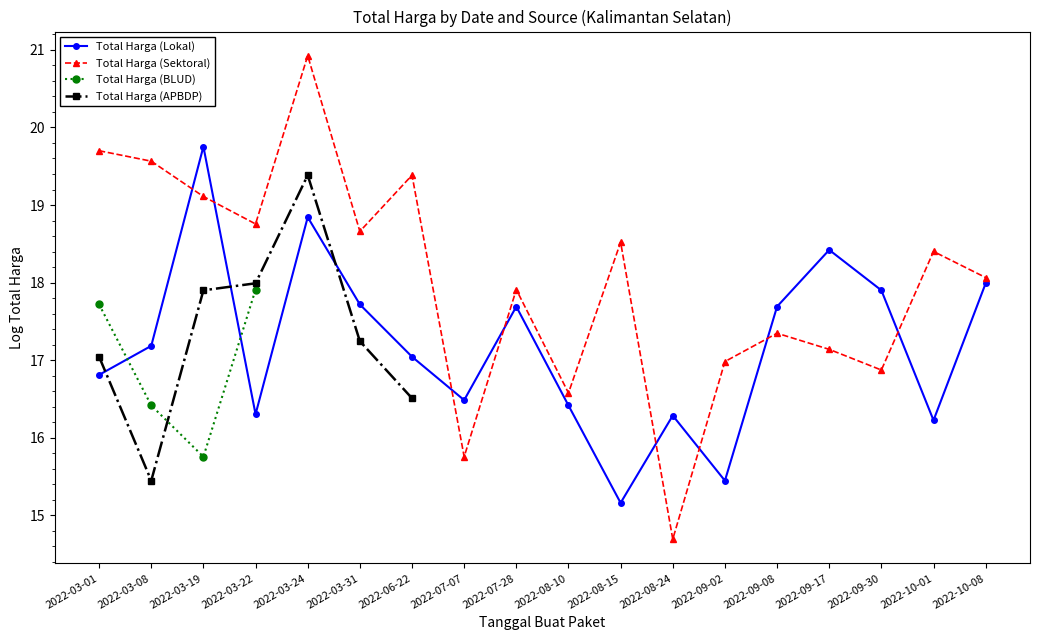

Between 2022-08-15 and 2022-07-07, which is larger?

2022-07-07